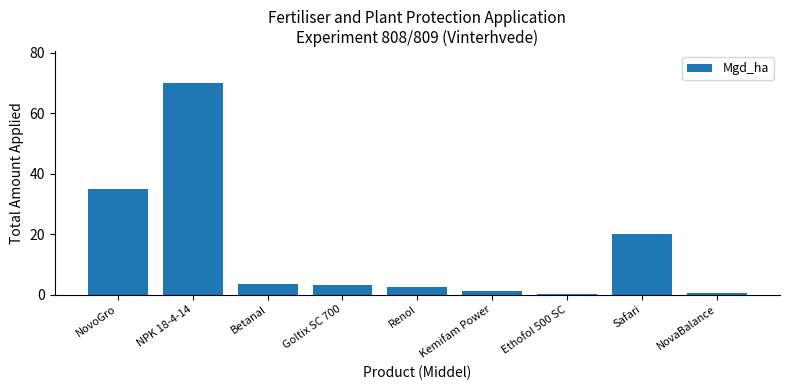

Which has a higher value, Renol or NovaBalance?

Renol